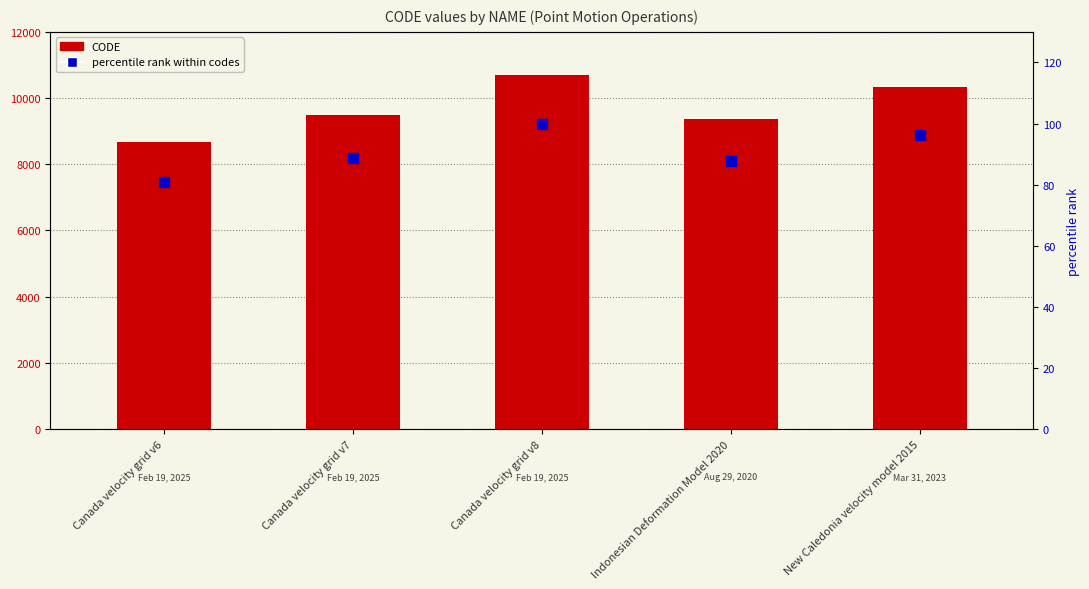

At which label does percentile rank within codes reach its minimum?

Canada velocity grid v6